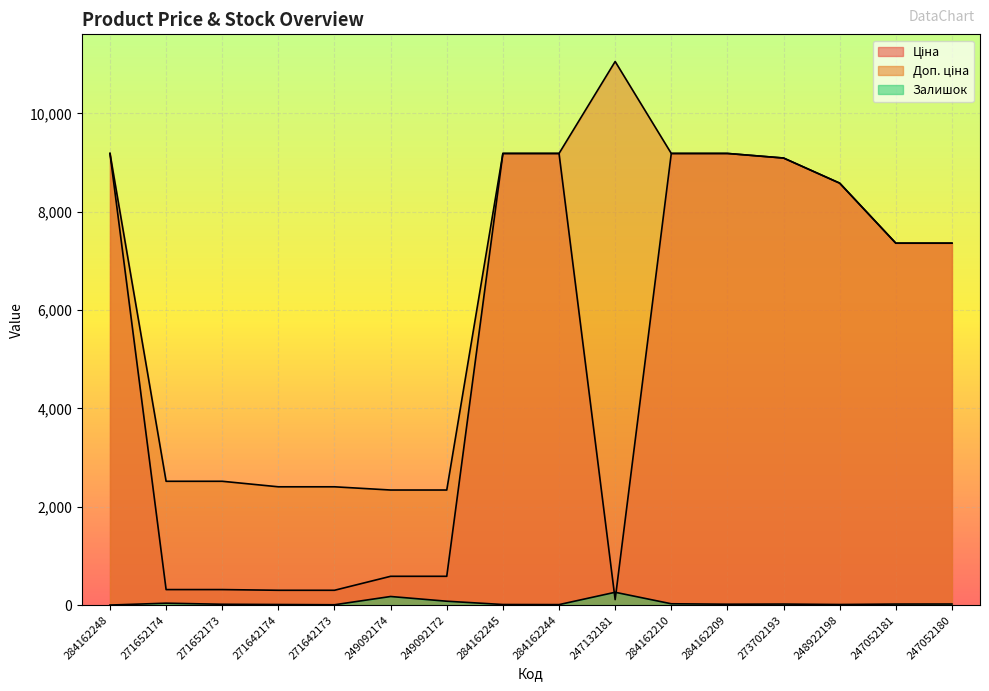

What is the maximum value shown in the chart?

11055.0